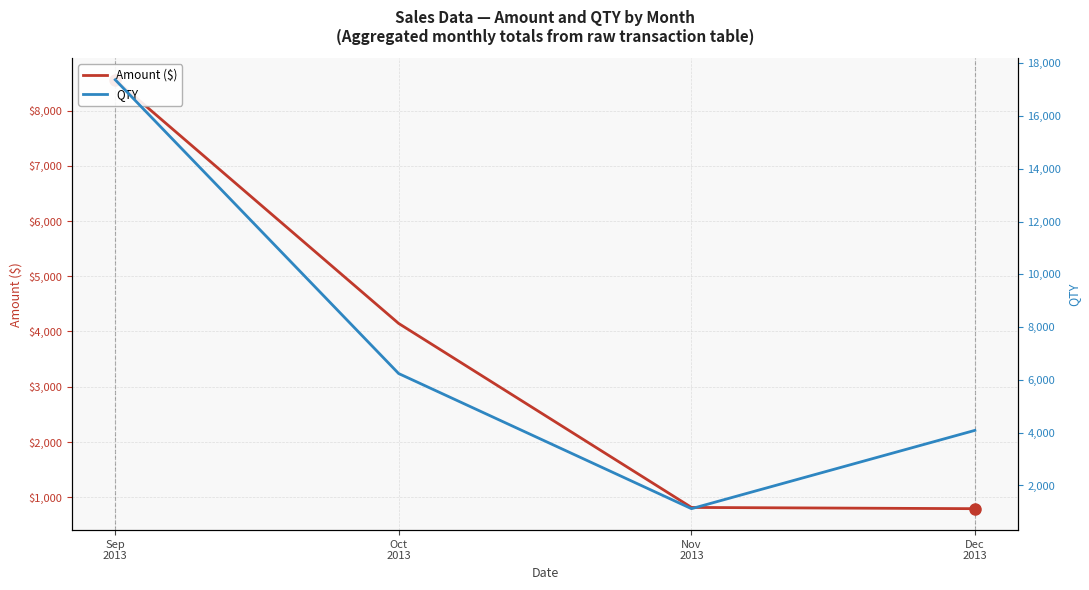

True or false: Amount ($) and QTY cross at least once.

False